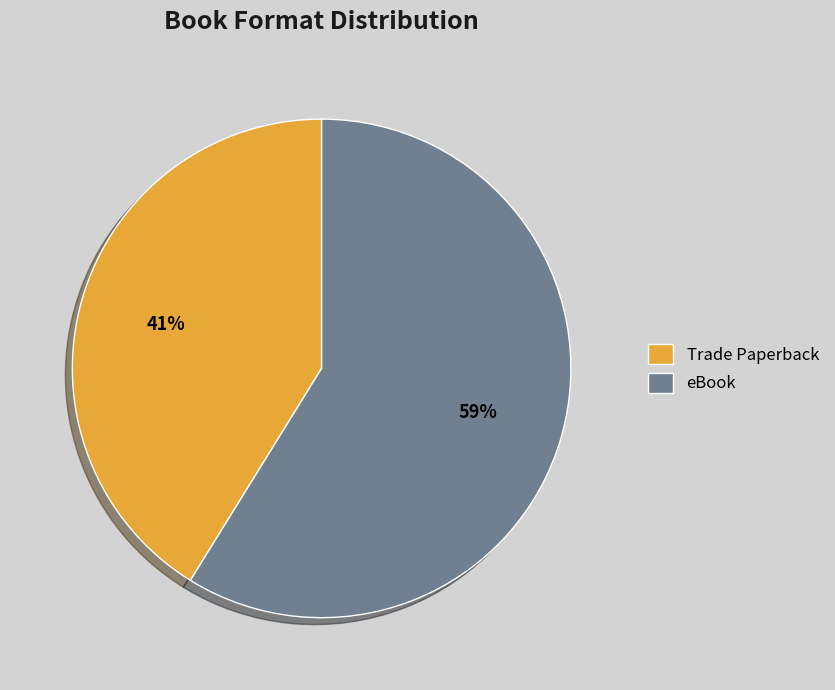

To the nearest percent, what is the combined percentage of eBook and Trade Paperback?

100%